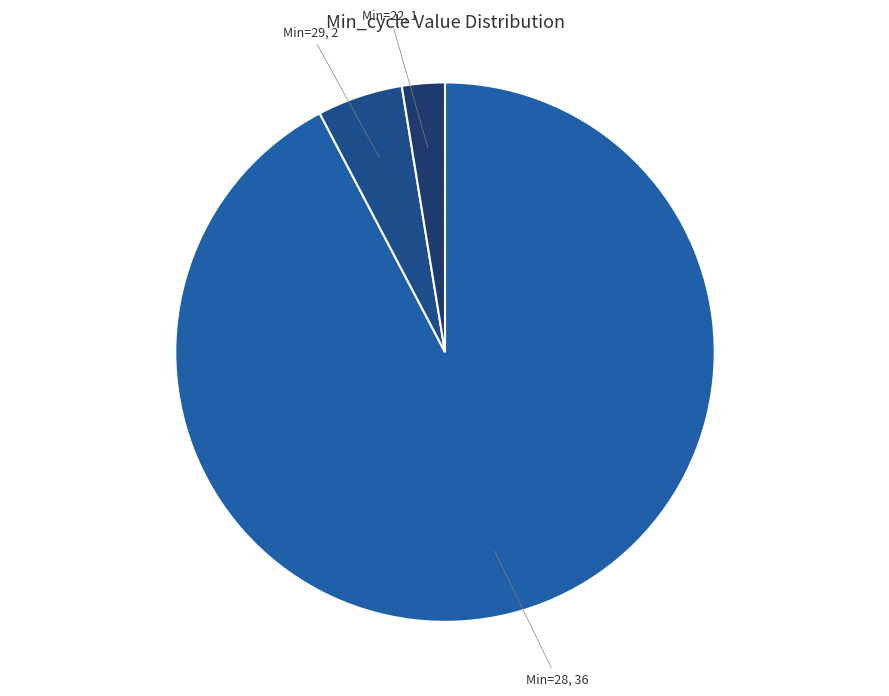

Count the number of slices in the pie.

3